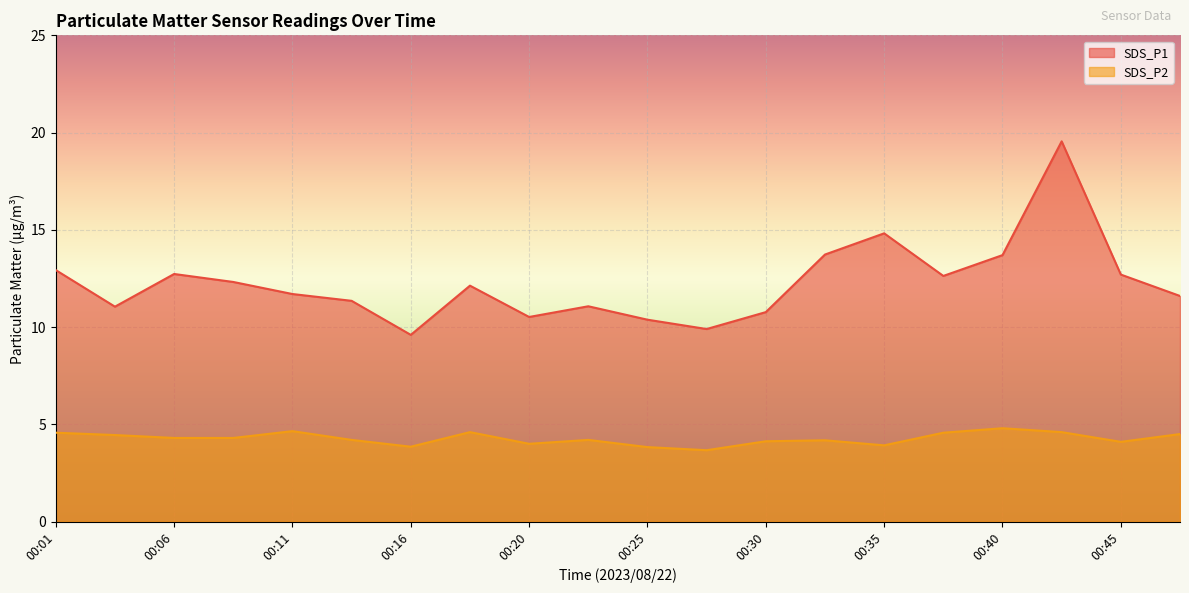

How many values in the SDS_P1 series are below 12?

10